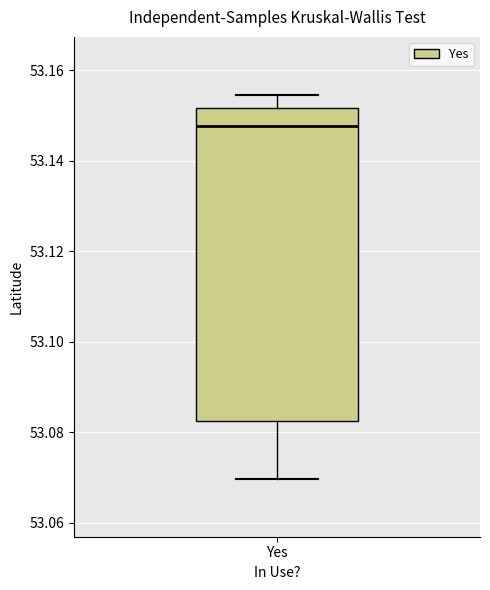

Where does the lower whisker of the box for Yes end on the y-axis? The values are not printed on the chart, so give them approximately, as read against the axis.

53.070